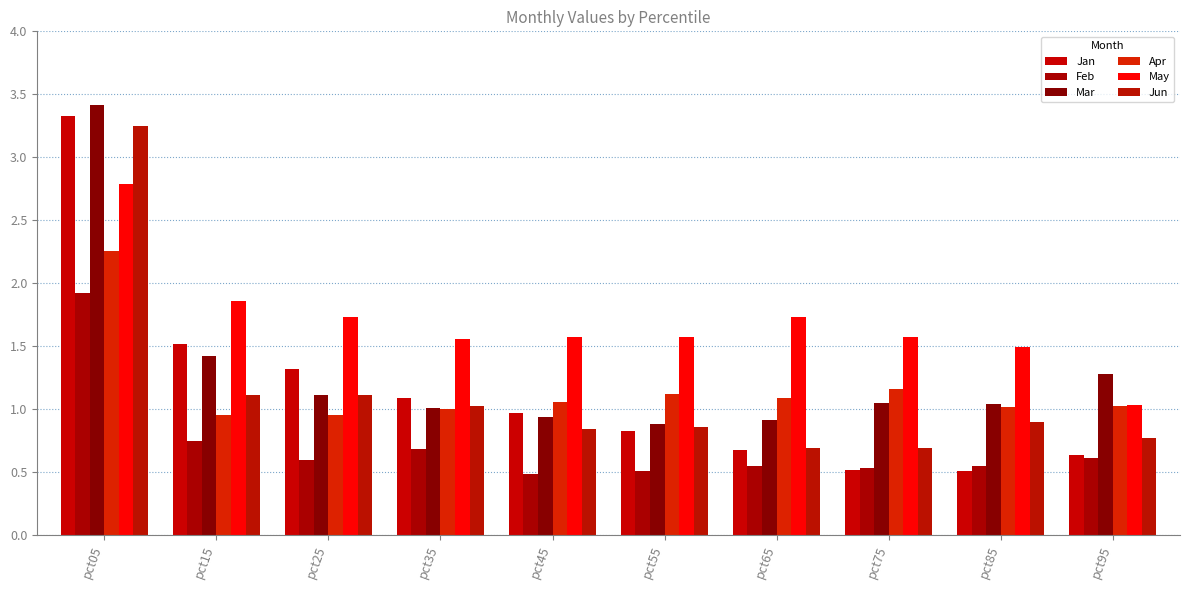

Which series has the largest range (max minus min)?

Jan